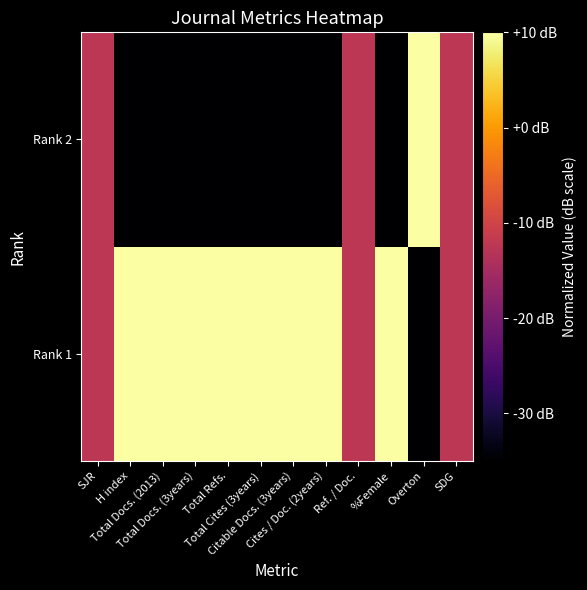

At which category is the sum across all series the highest?

SJR